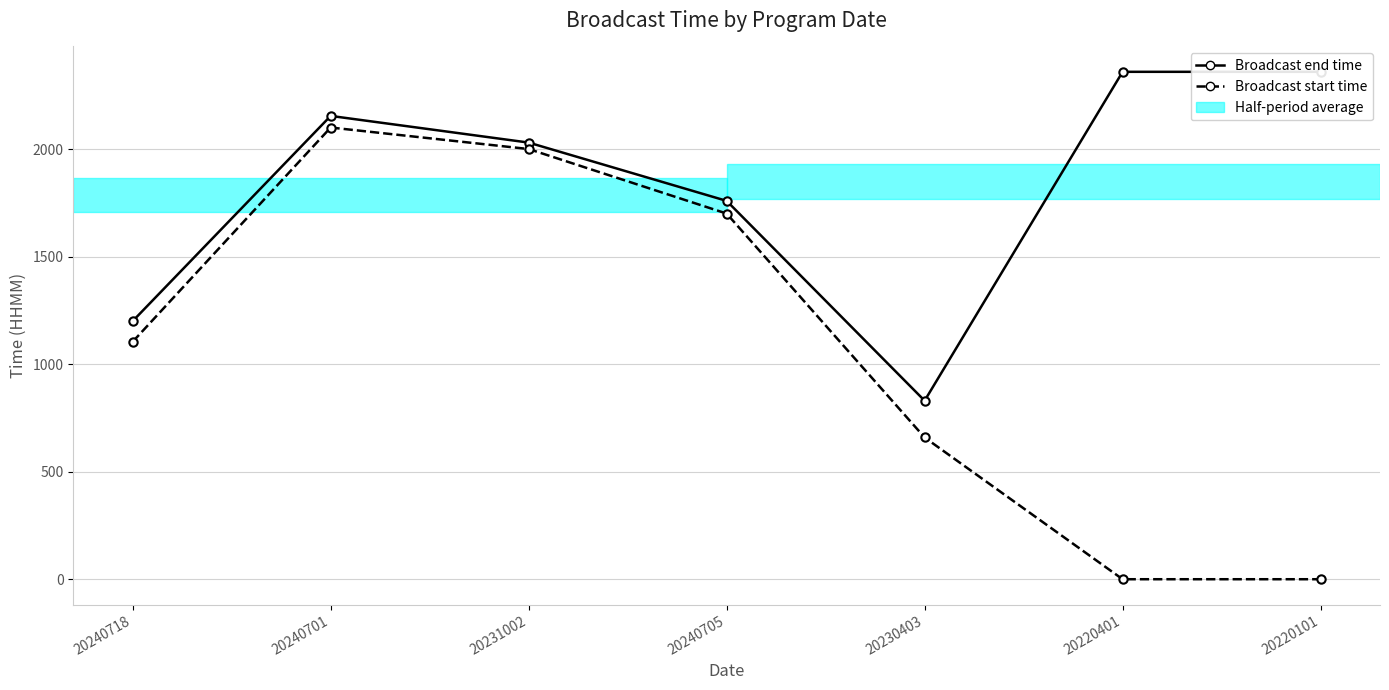

Between 20220401 and 20231002, which is larger?

20220401